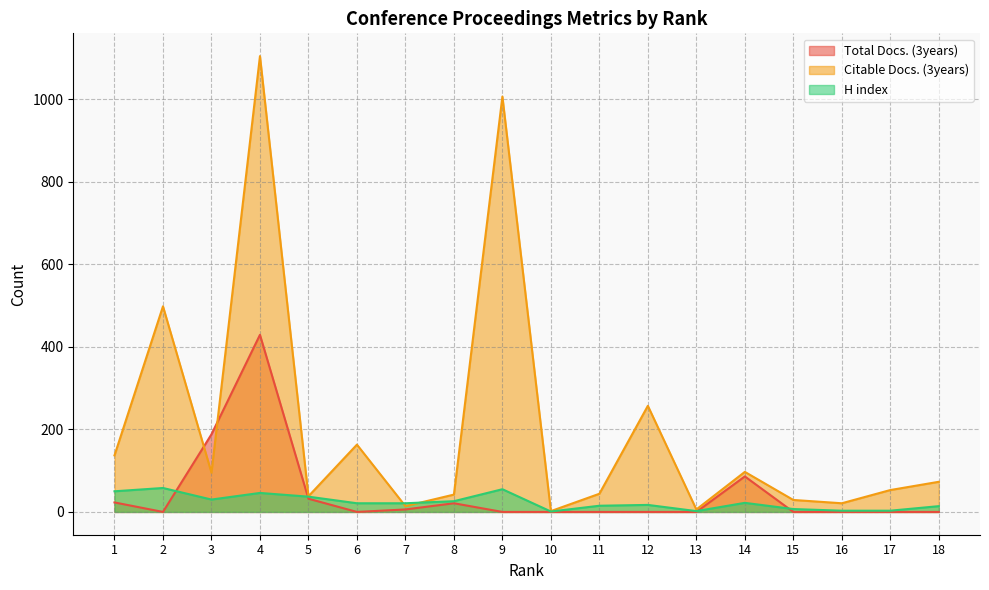

Reading left to right, list all the values displayed in this chart.

Total Docs. (3years): 1=23	2=0	3=188	4=429	5=32	6=0	7=6	8=21	9=0	10=0	11=0	12=0	13=0	14=86	15=0	16=0	17=0	18=0
Citable Docs. (3years): 1=137	2=498	3=95	4=1104	5=38	6=163	7=14	8=42	9=1006	10=2	11=44	12=257	13=6	14=97	15=29	16=21	17=53	18=73
H index: 1=50	2=58	3=30	4=46	5=37	6=21	7=21	8=26	9=55	10=1	11=15	12=17	13=2	14=22	15=7	16=3	17=3	18=14